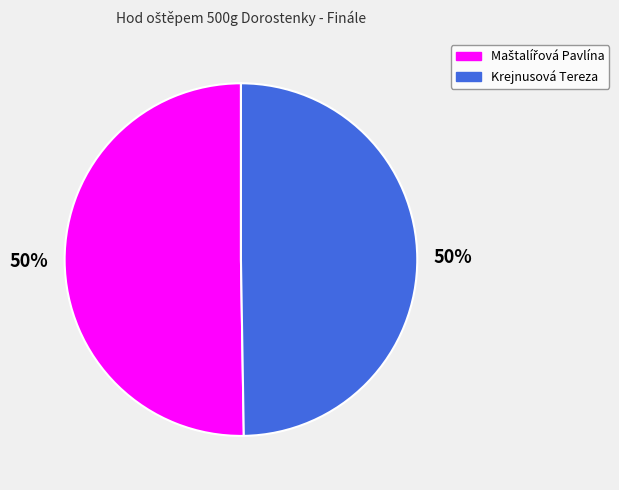

To the nearest percent, what portion does Krejnusová Tereza represent?

50%